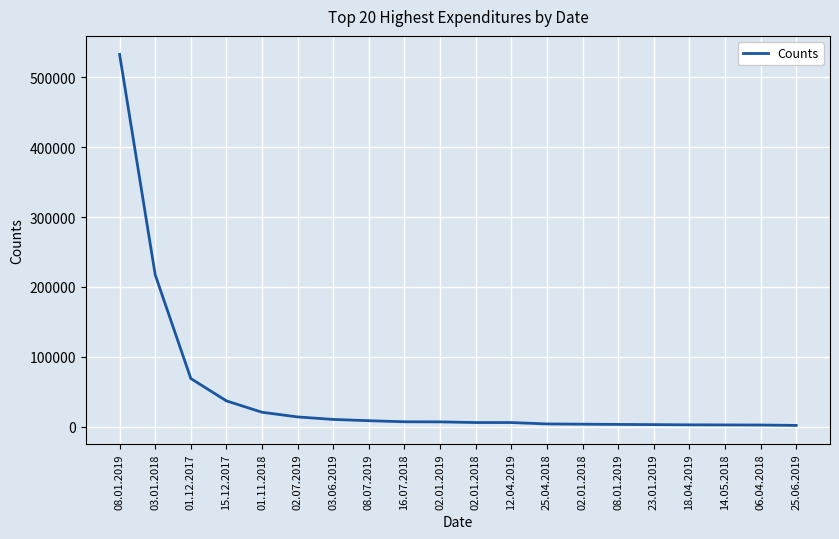

How many lines are shown in the chart?

1